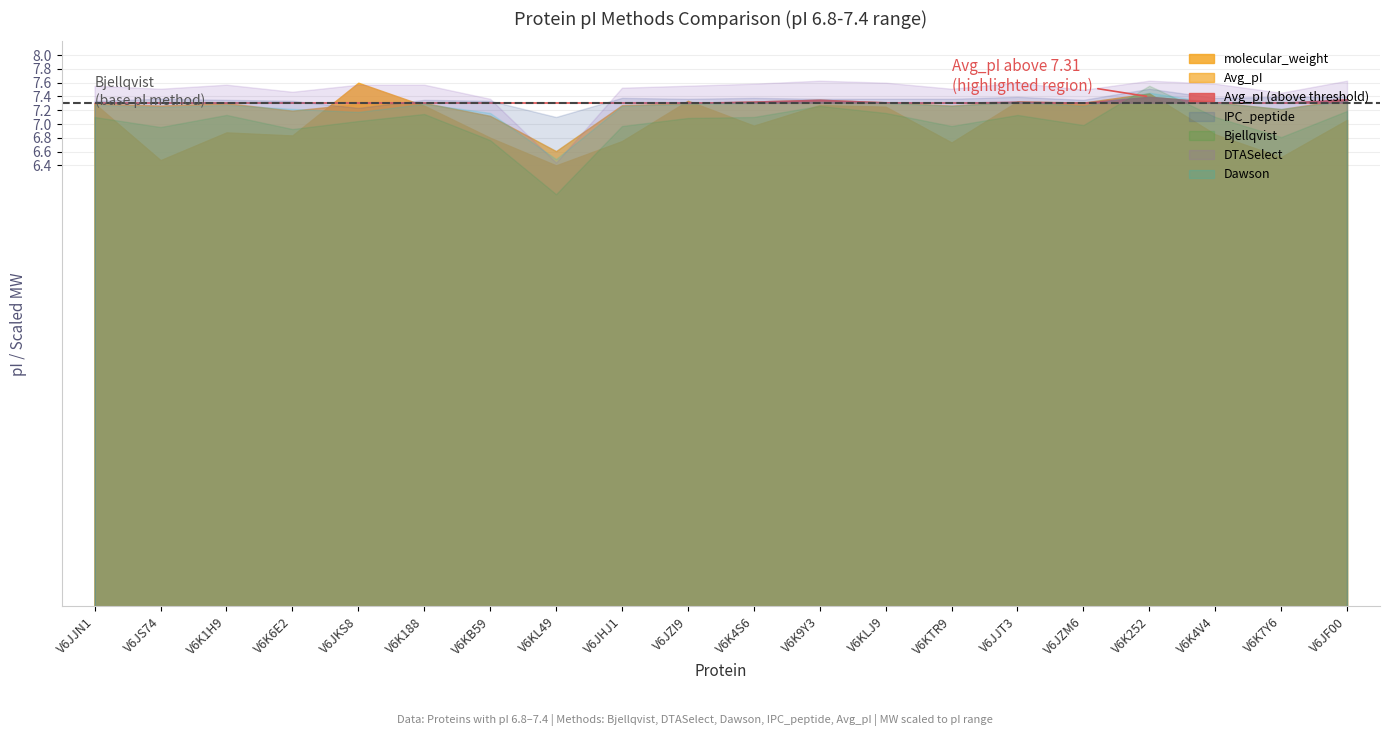

True or false: DTASelect has a value of 12.0 at V6JJN1.

False